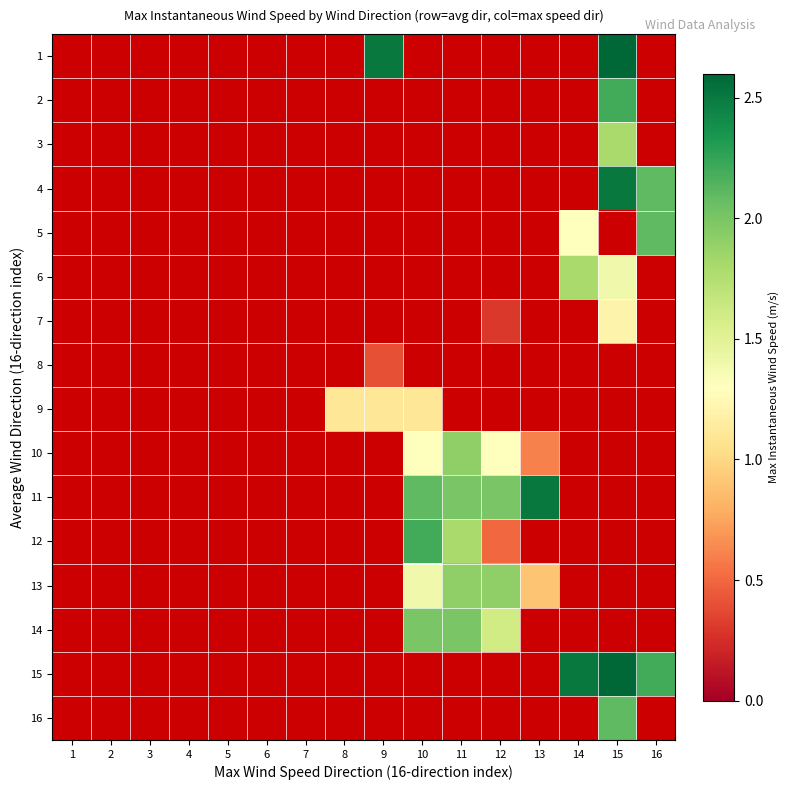

Which category has the lowest value across all series?

1